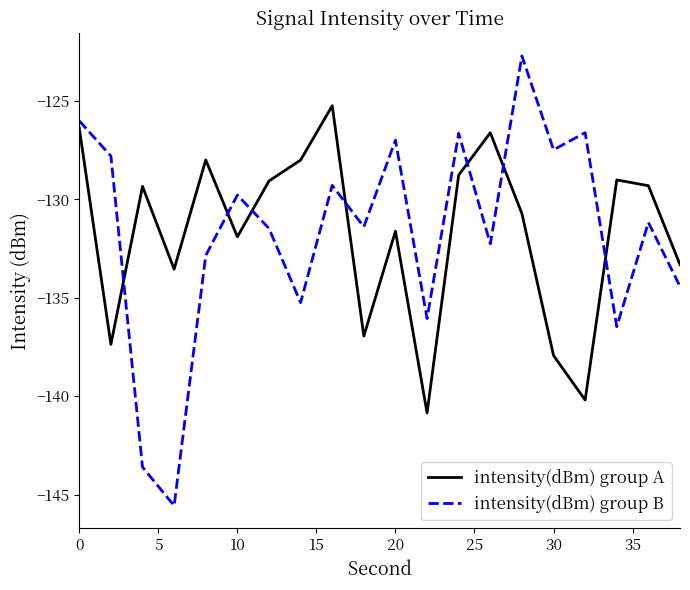

How many times do intensity(dBm) group B and intensity(dBm) group A cross each other?

7